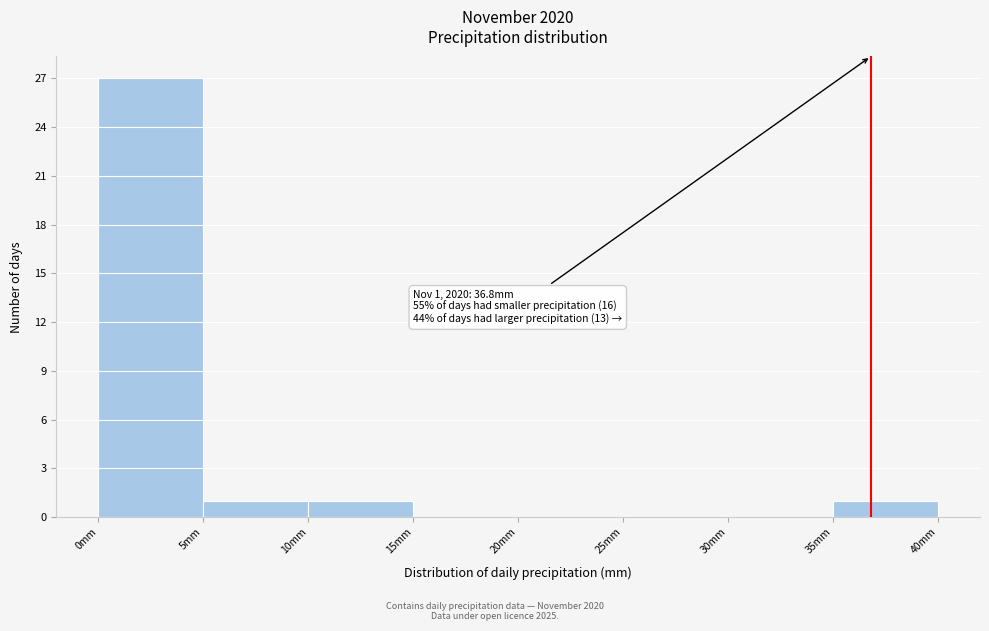

Which range on the x-axis has the tallest bar?

0 to 5